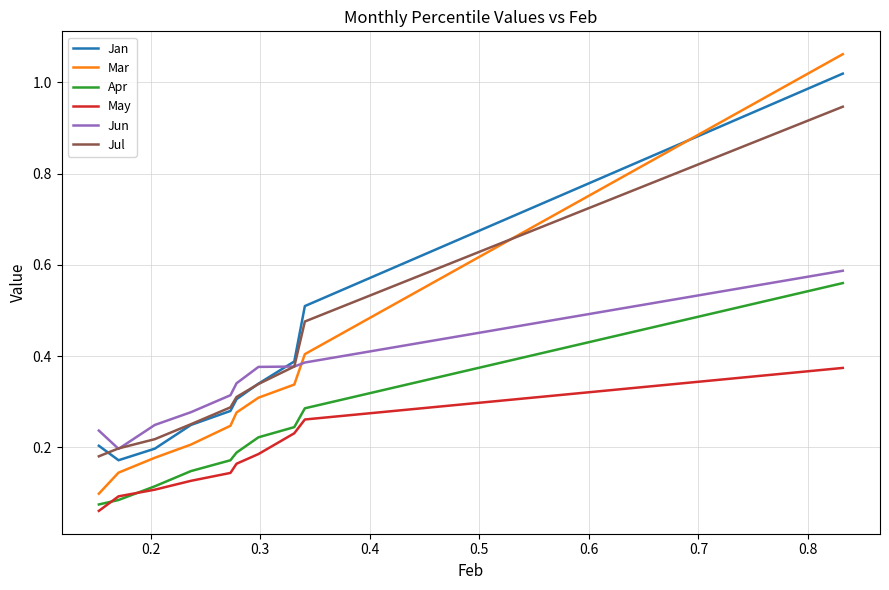

True or false: Jul and Mar cross at least once.

True